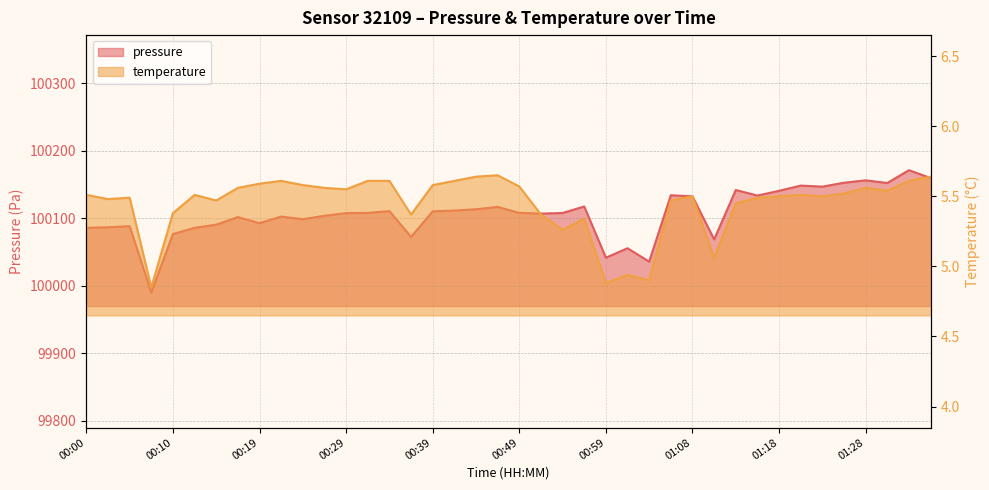

Does the chart have visible grid lines?

Yes